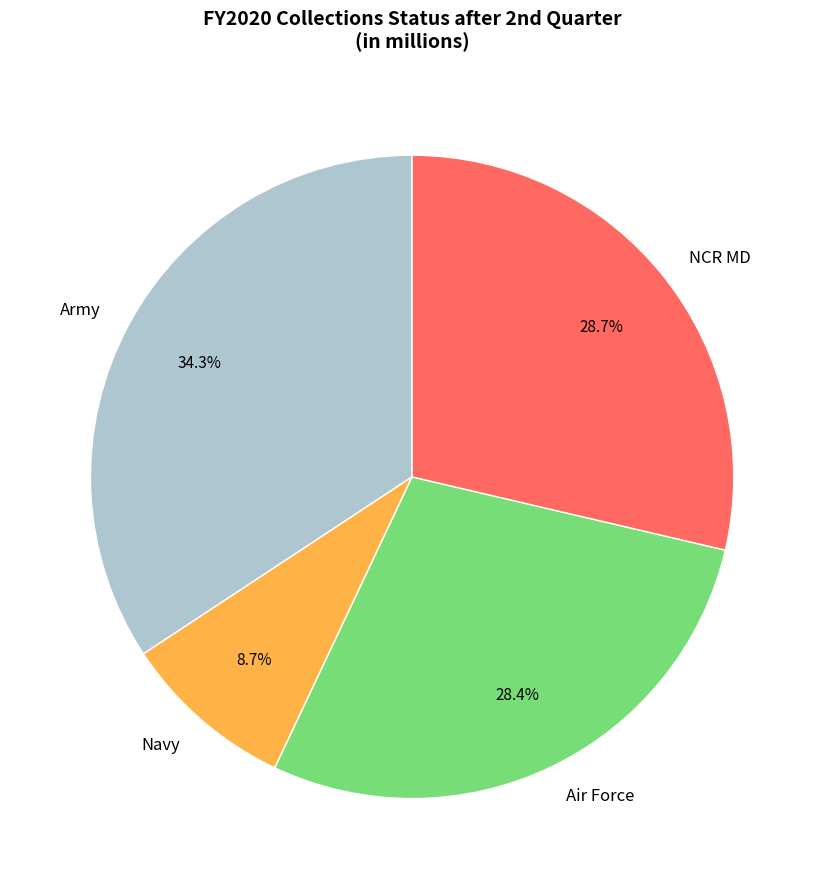

What percentage is the NCR MD slice, to the nearest percent?

29%